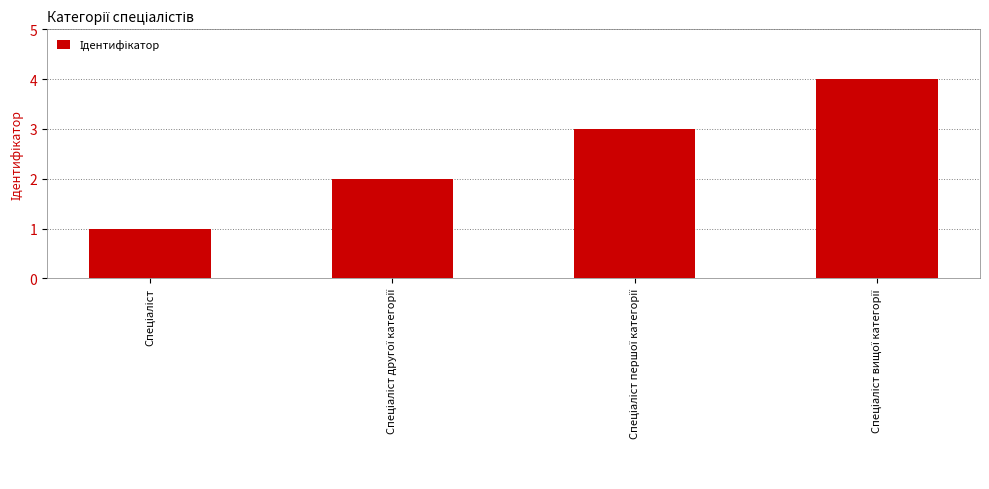

Reading left to right, what are all the values shown in this chart?

1	2	3	4